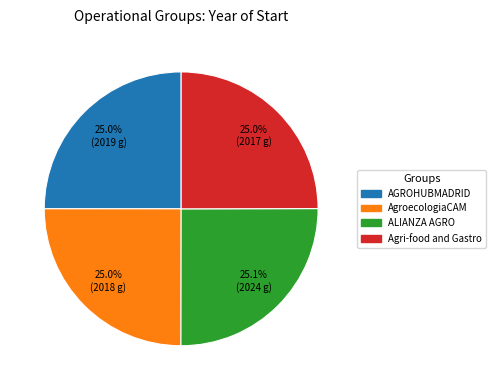

Do AGROHUBMADRID and Agri-food and Gastro together represent more than half of the pie?

No